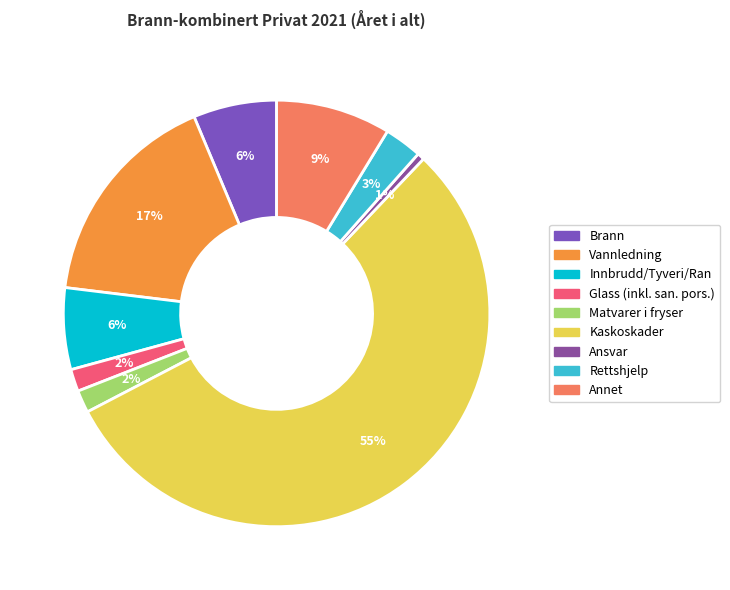

Count the number of slices in the pie.

9